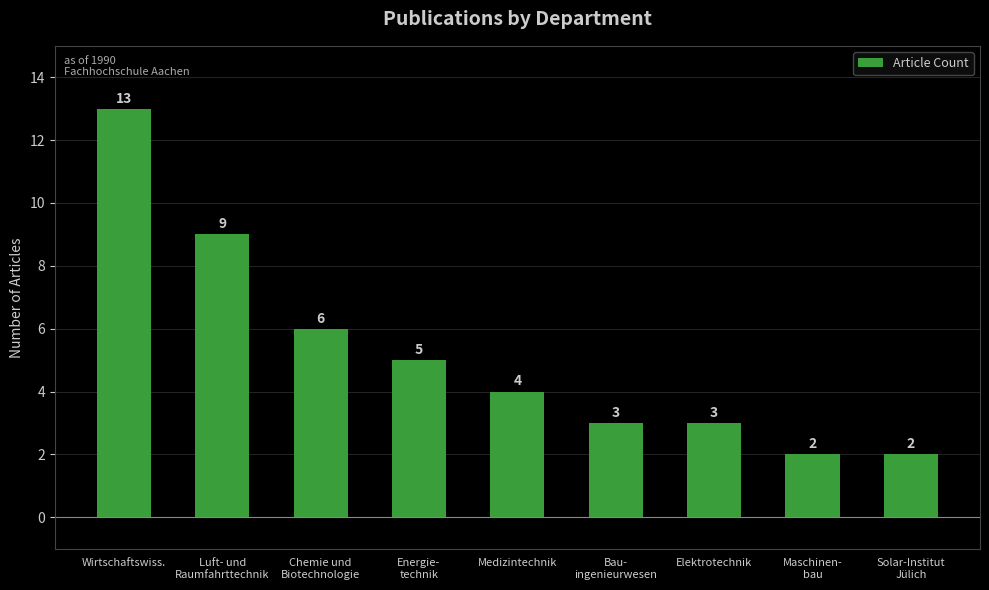

What is the sum of the values at Medizintechnik and Luft- und
Raumfahrttechnik?

13